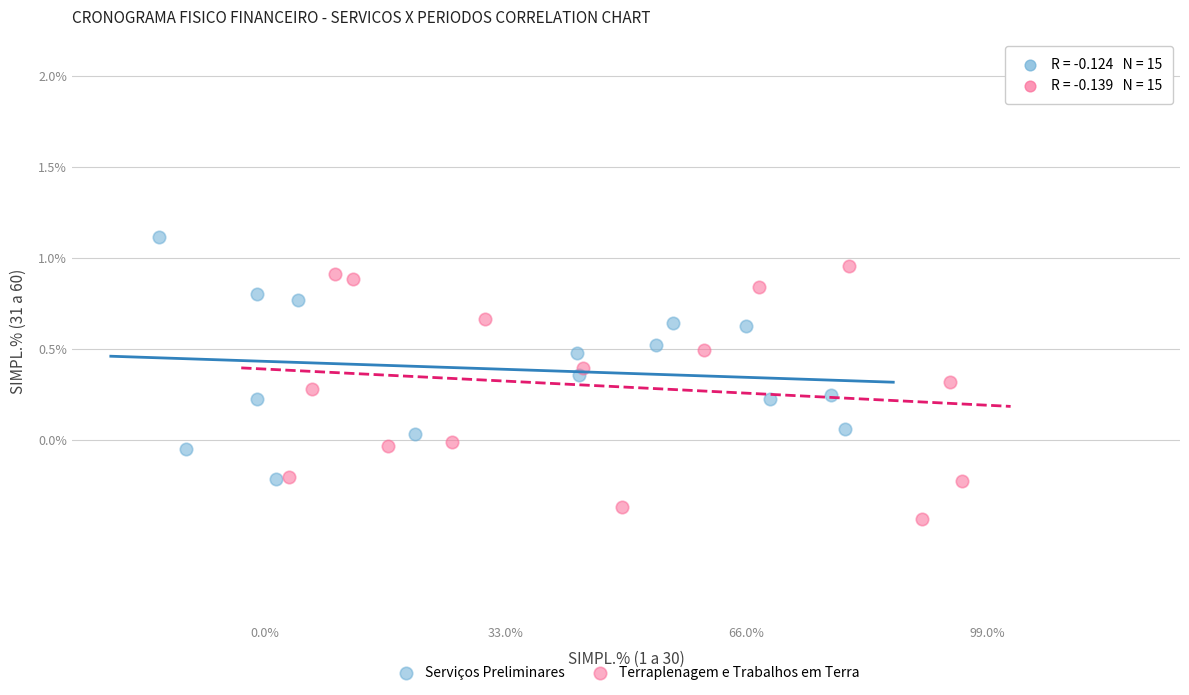

Which series reaches the minimum Y coordinate?

Terraplenagem e Trabalhos em Terra